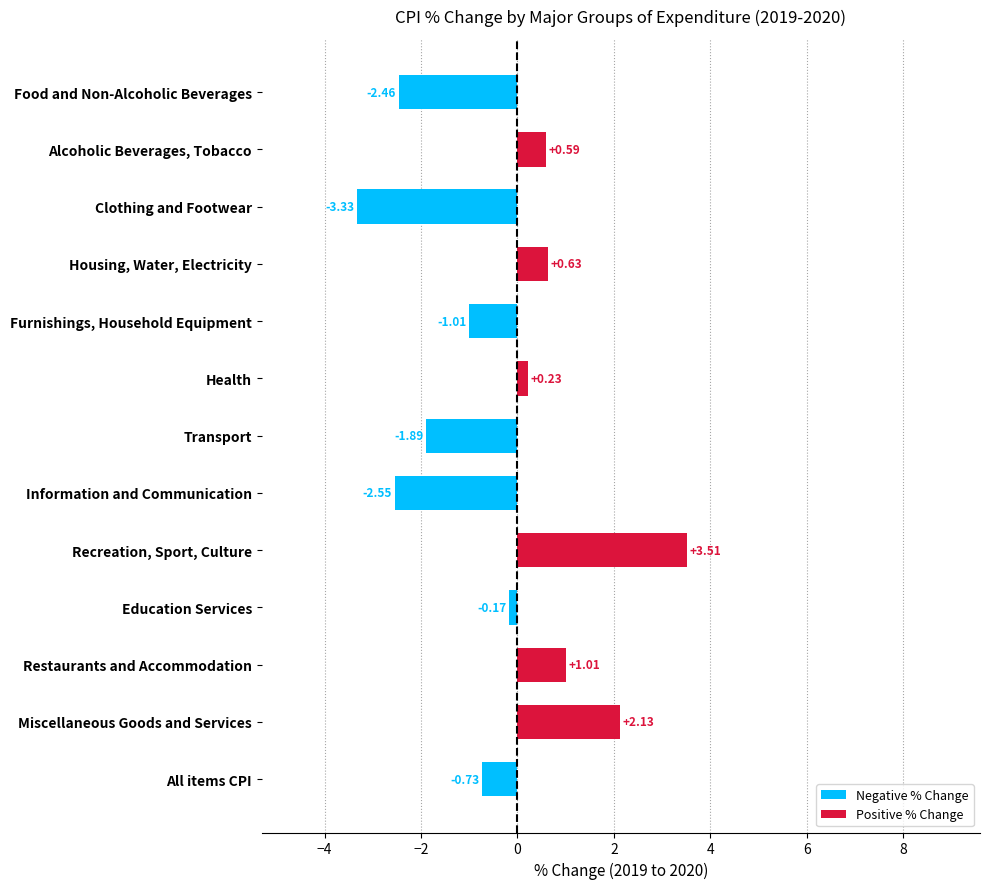

List the labels in order of value, smallest first.

Clothing and Footwear, Information and Communication, Food and Non-Alcoholic Beverages, Transport, Furnishings, Household Equipment, All items CPI, Education Services, Health, Alcoholic Beverages, Tobacco, Housing, Water, Electricity, Restaurants and Accommodation, Miscellaneous Goods and Services, Recreation, Sport, Culture